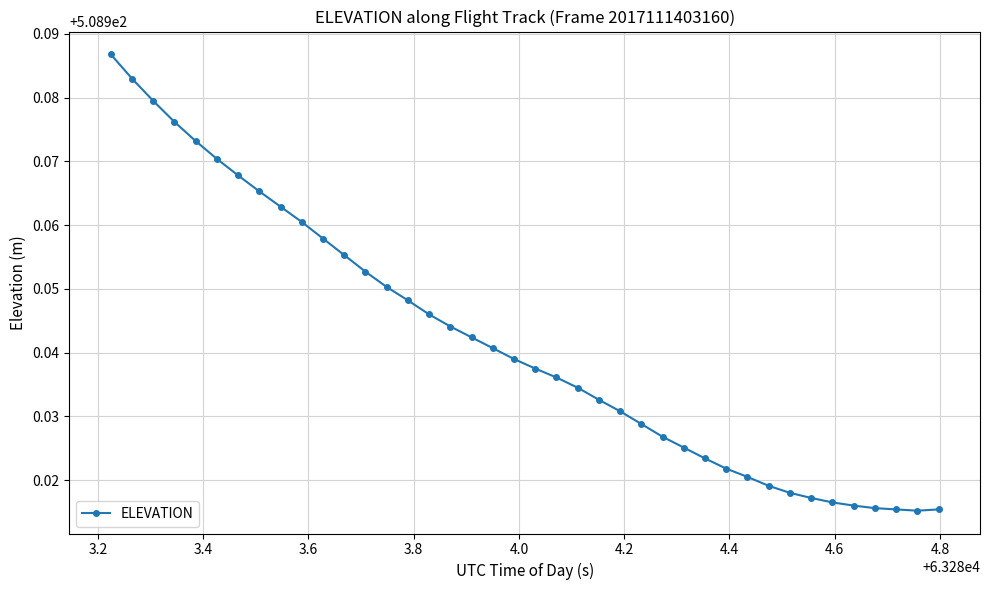

What is the sum of all values?

20357.7